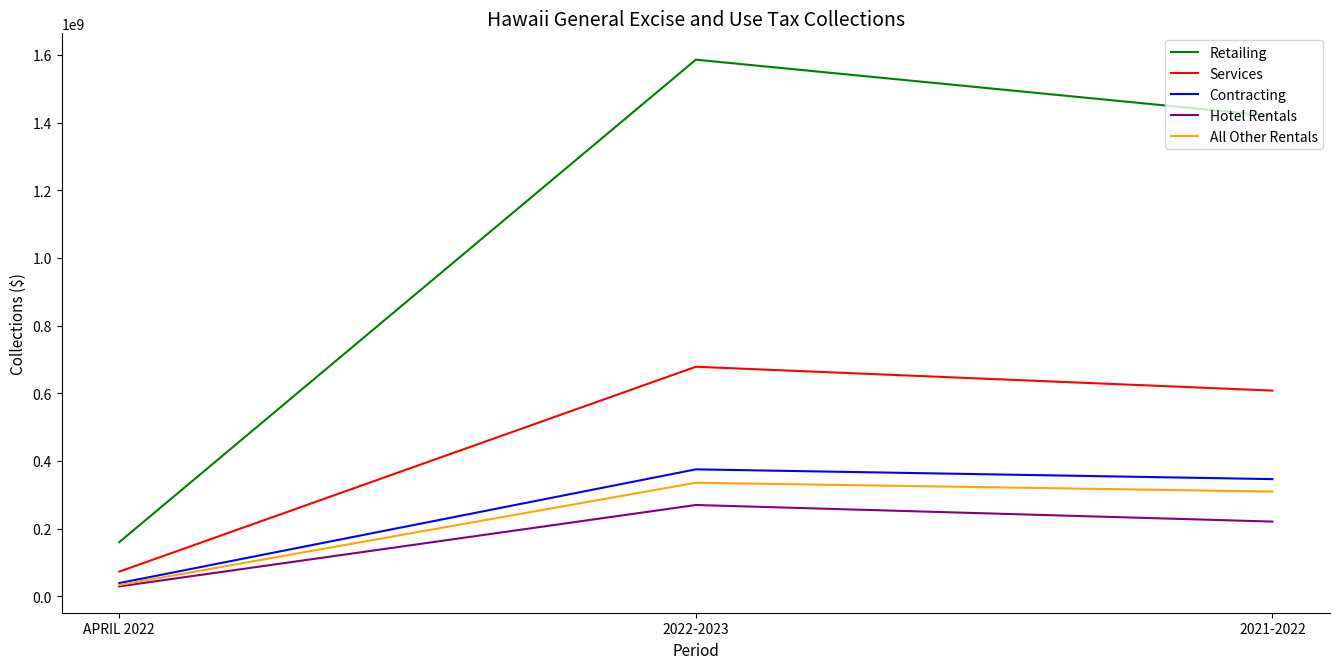

Between 2022-2023 and 2021-2022, which series saw the biggest shift?

Retailing